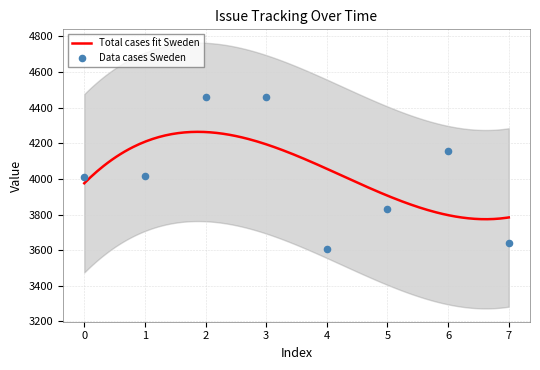

What is the lowest value of the Total cases fit Sweden series?

3773.7